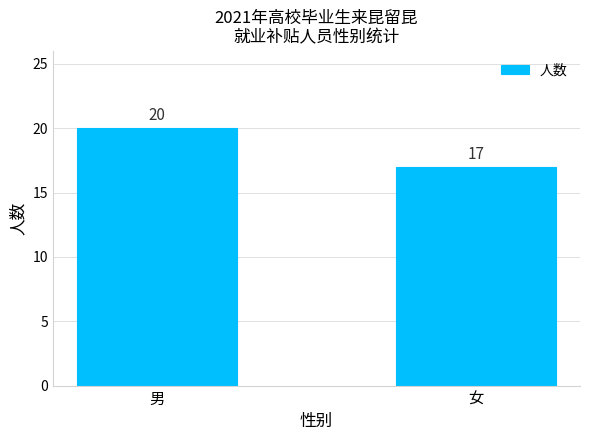

How many distinct data groups are displayed?

1